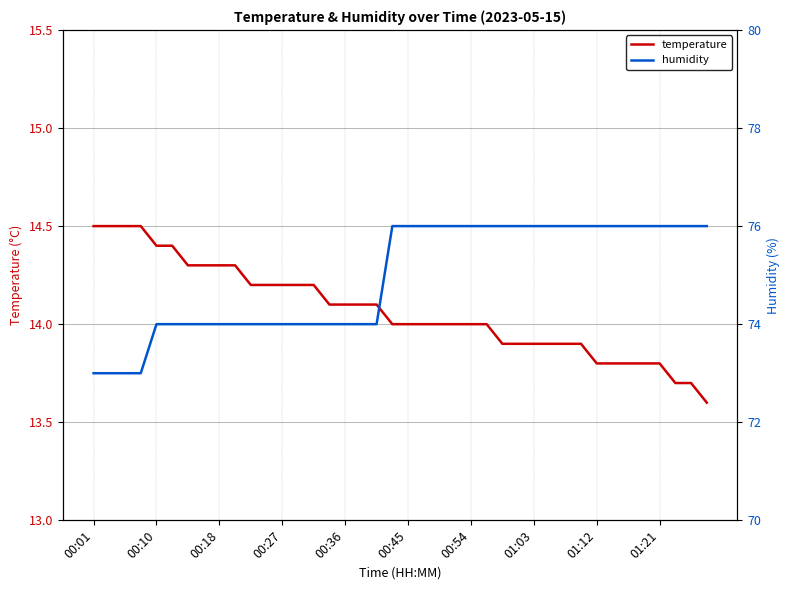

Count the number of categories in the chart.

40